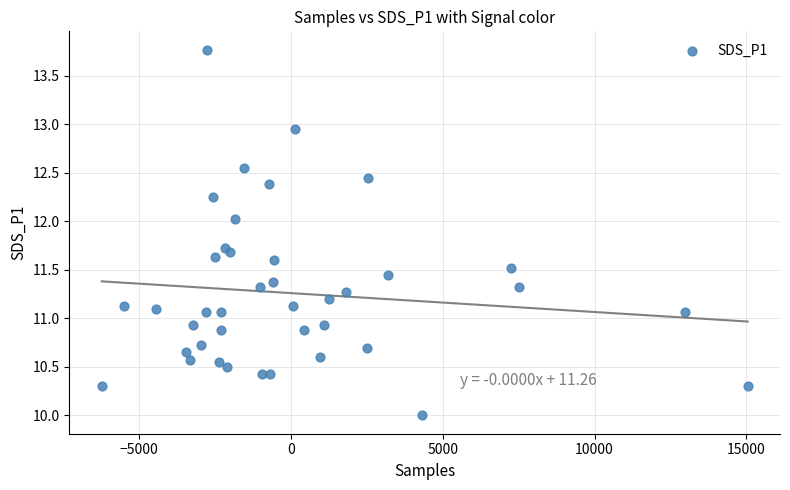

What is the range of X values (max minus min)?

21282.0